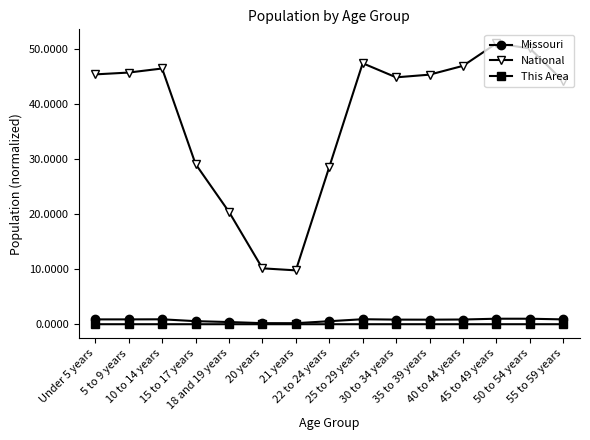

The Missouri series shows 0.9 at Under 5 years. True or false?

True